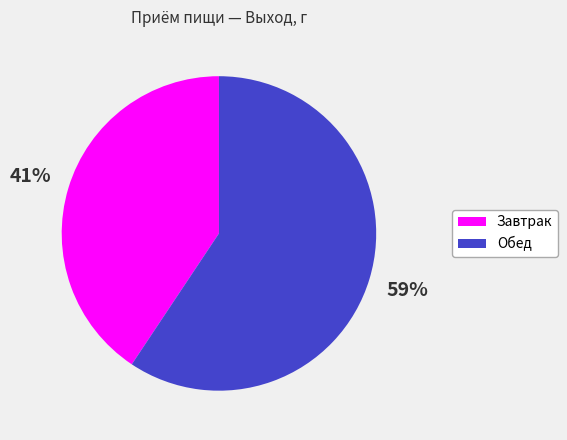

To the nearest percent, what is the average slice percentage?

50%